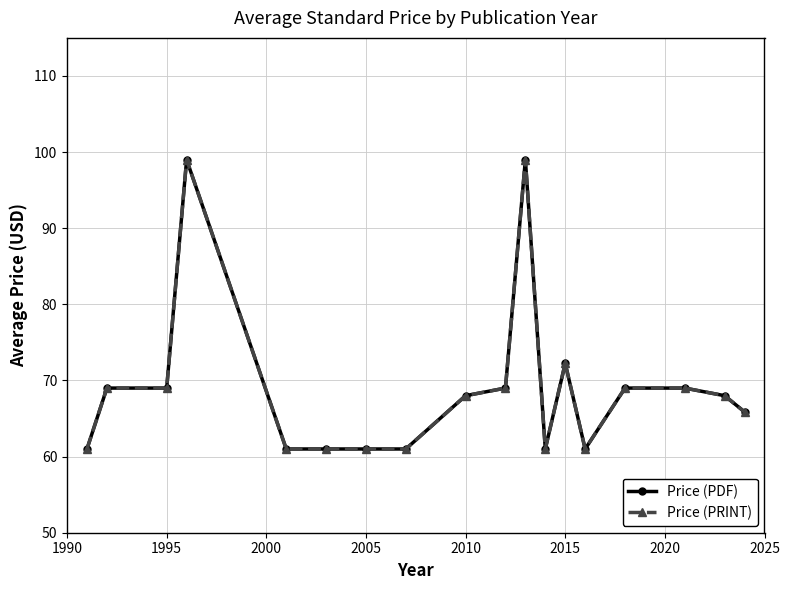

Does the chart have visible grid lines?

Yes